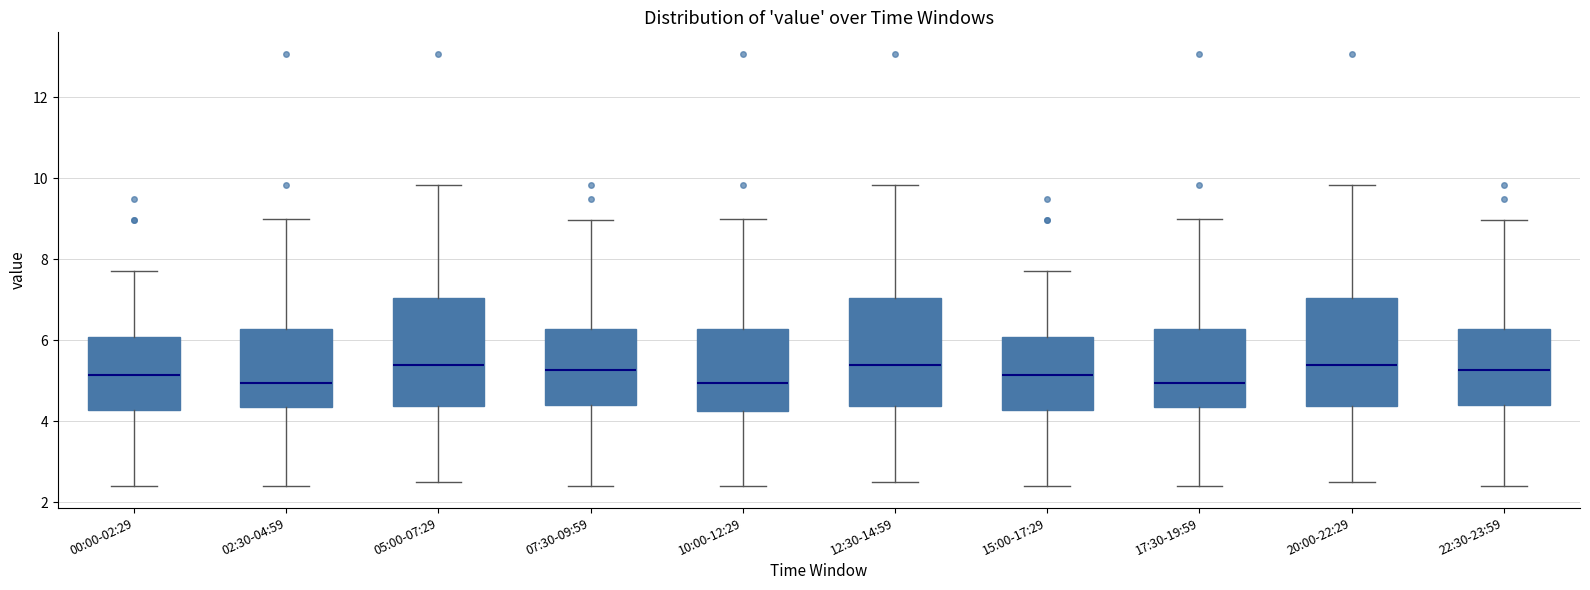

Where does the upper whisker of the box for 00:00-02:29 end on the y-axis? The values are not printed on the chart, so give them approximately, as read against the axis.

7.8